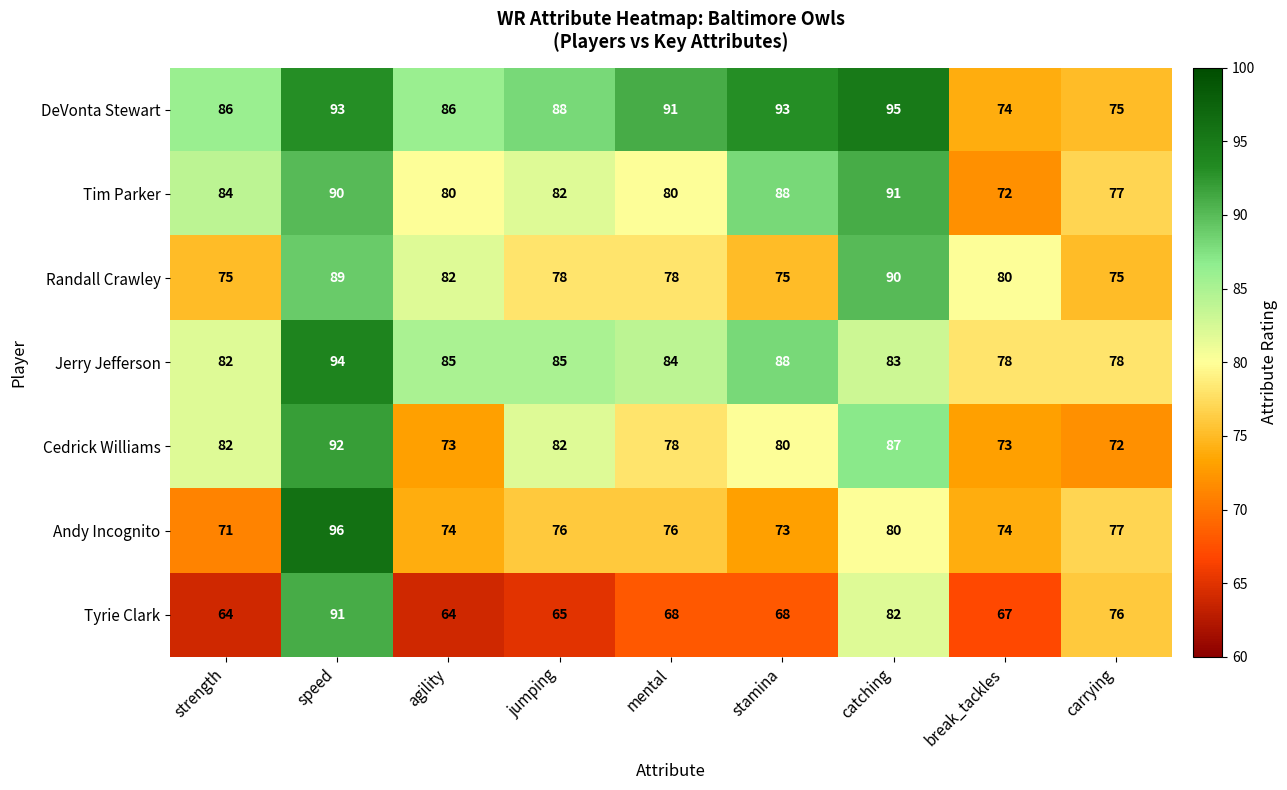

What is the maximum value shown in the chart?

96